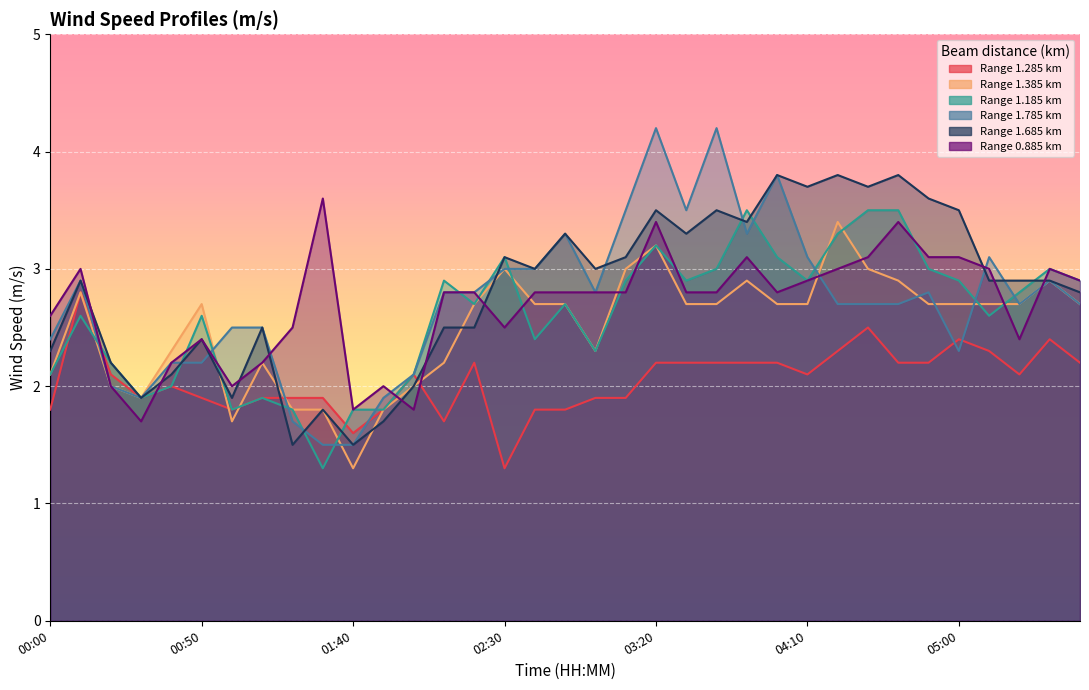

What is the total value across all series at 02:00?

12.1